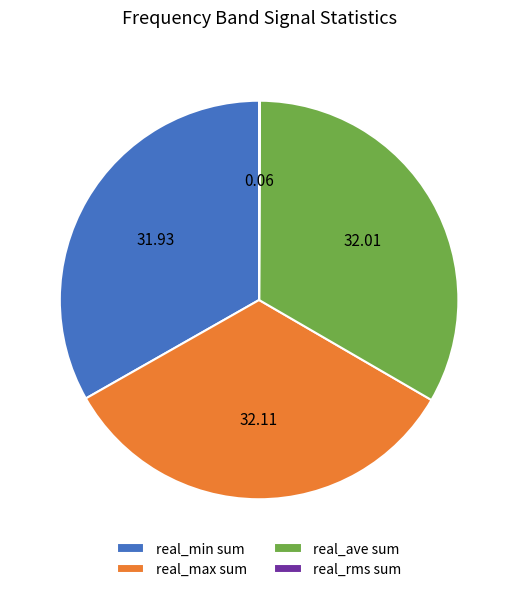

Do real_min sum and real_max sum together represent more than half of the pie?

Yes